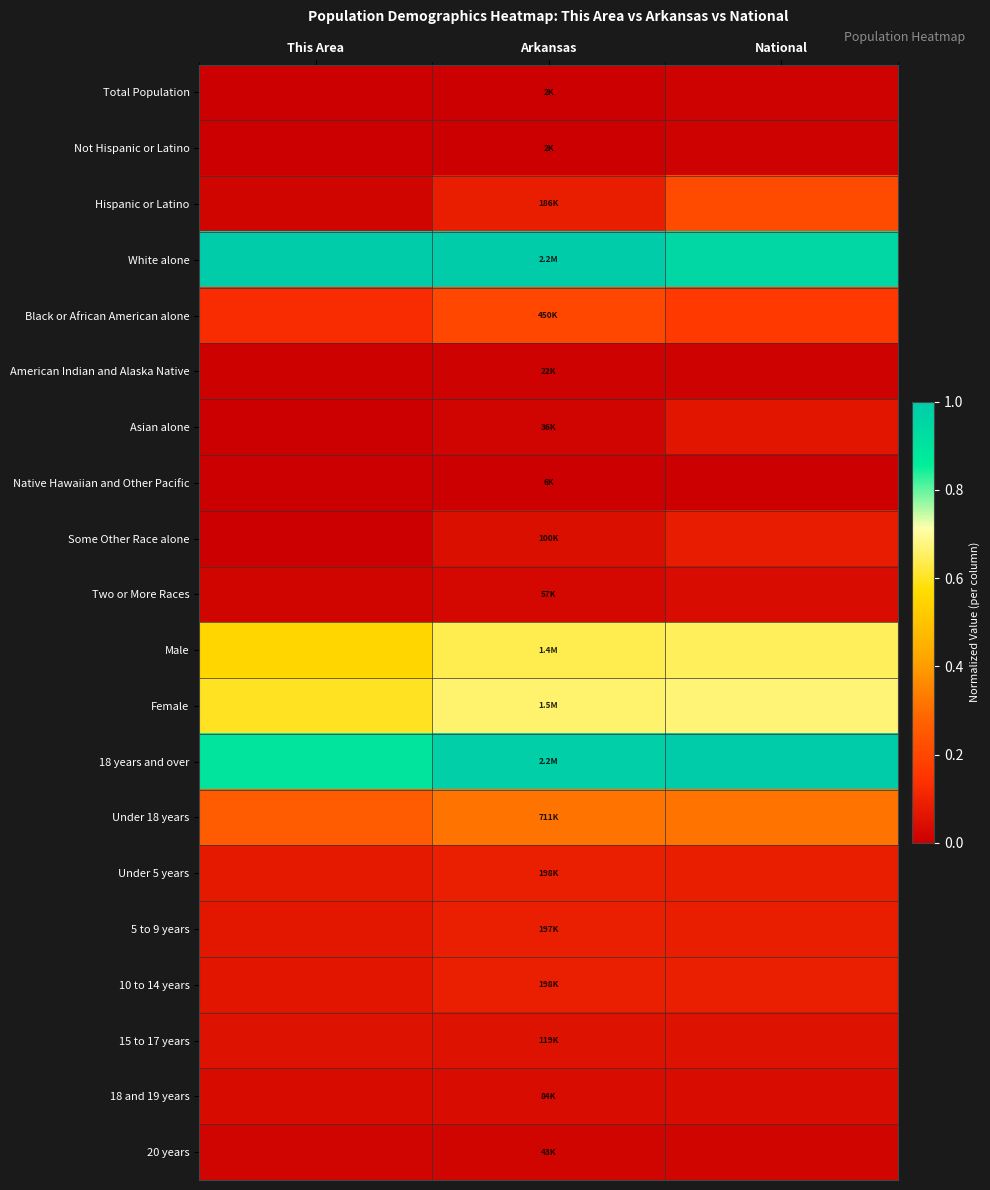

At Arkansas, list the series in order from smallest to largest.

Not Hispanic or Latino, Total Population, Native Hawaiian and Other Pacific, American Indian and Alaska Native, Asian alone, 20 years, Two or More Races, 18 and 19 years, Some Other Race alone, 15 to 17 years, Hispanic or Latino, 5 to 9 years, 10 to 14 years, Under 5 years, Black or African American alone, Under 18 years, Male, Female, 18 years and over, White alone